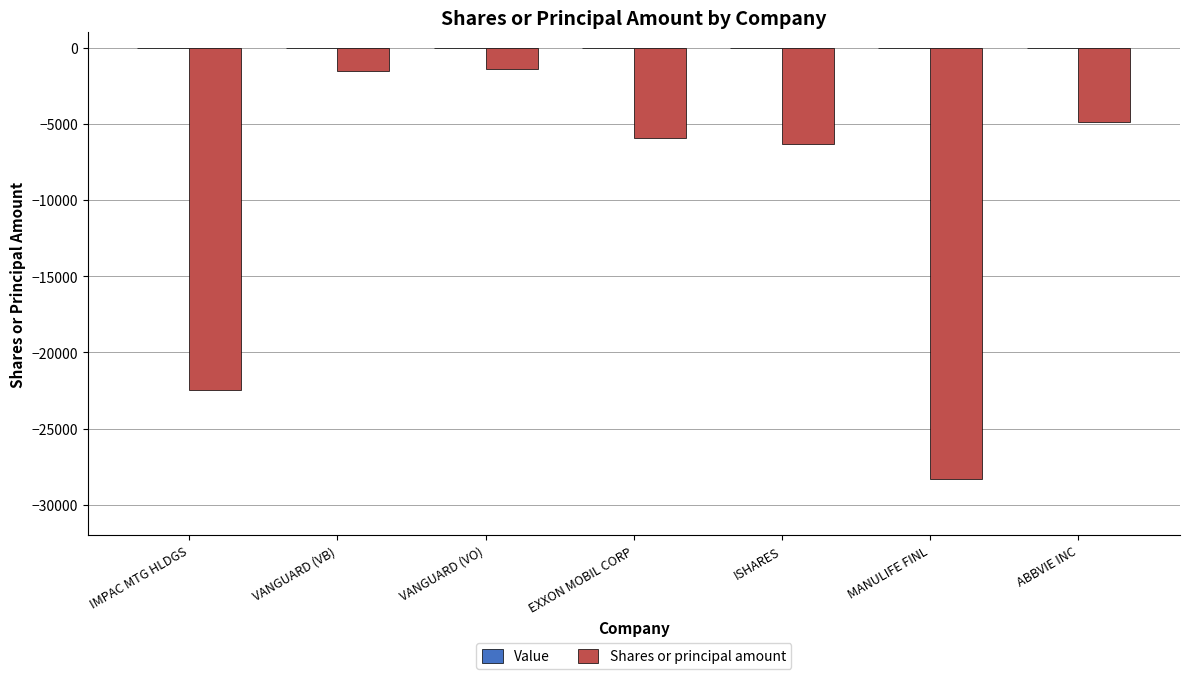

What is the change in value from IMPAC MTG HLDGS to MANULIFE FINL?

-5805